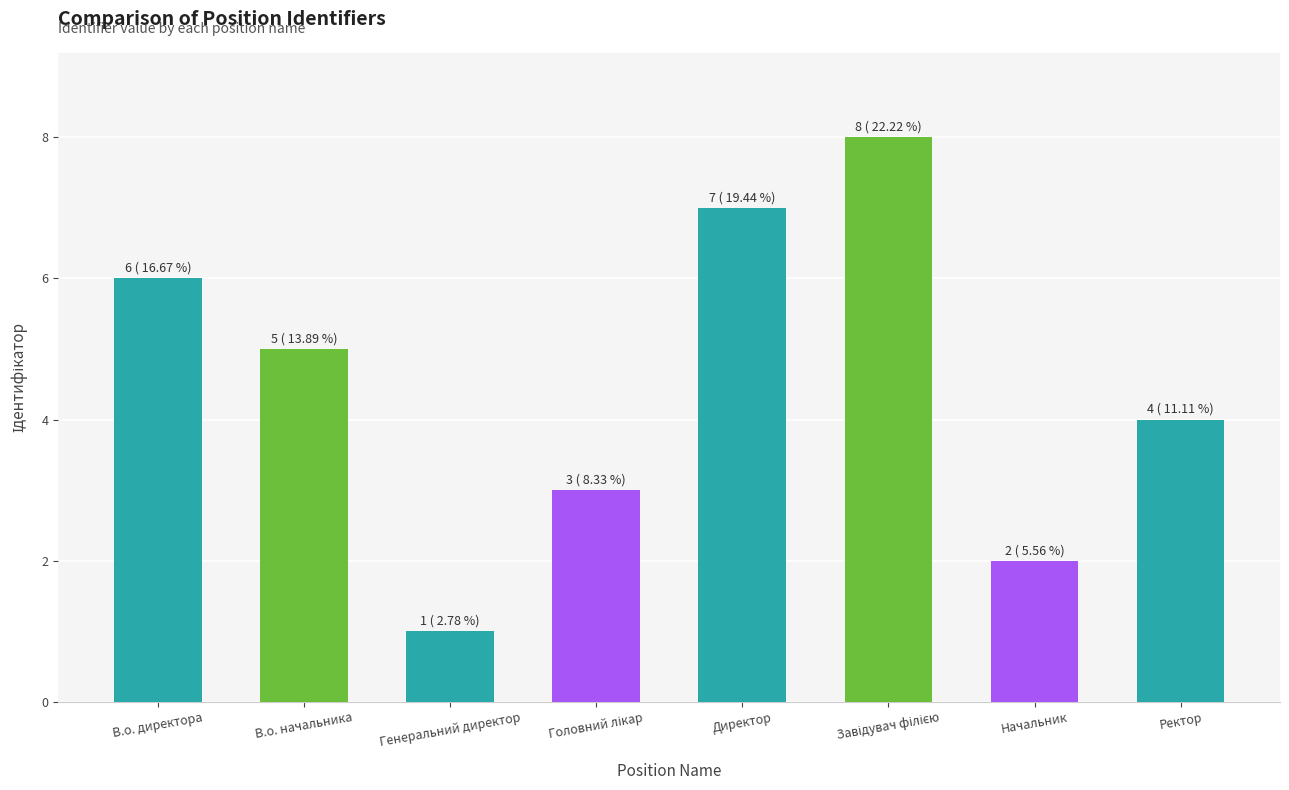

What is the label of the 5th bar from the left?

Директор